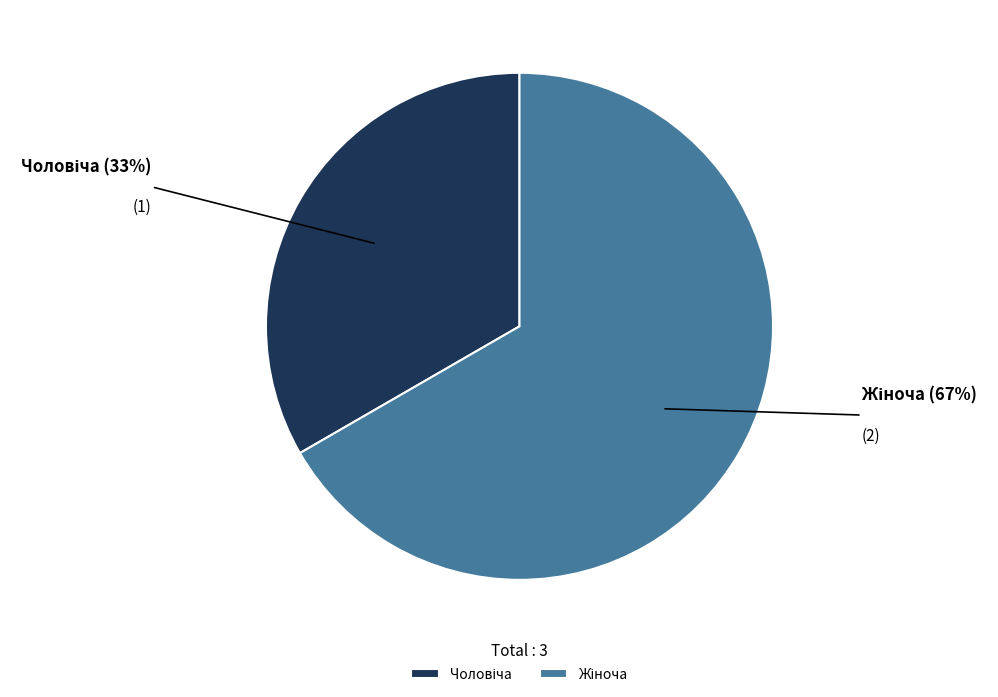

Is there a majority slice in this chart?

Yes